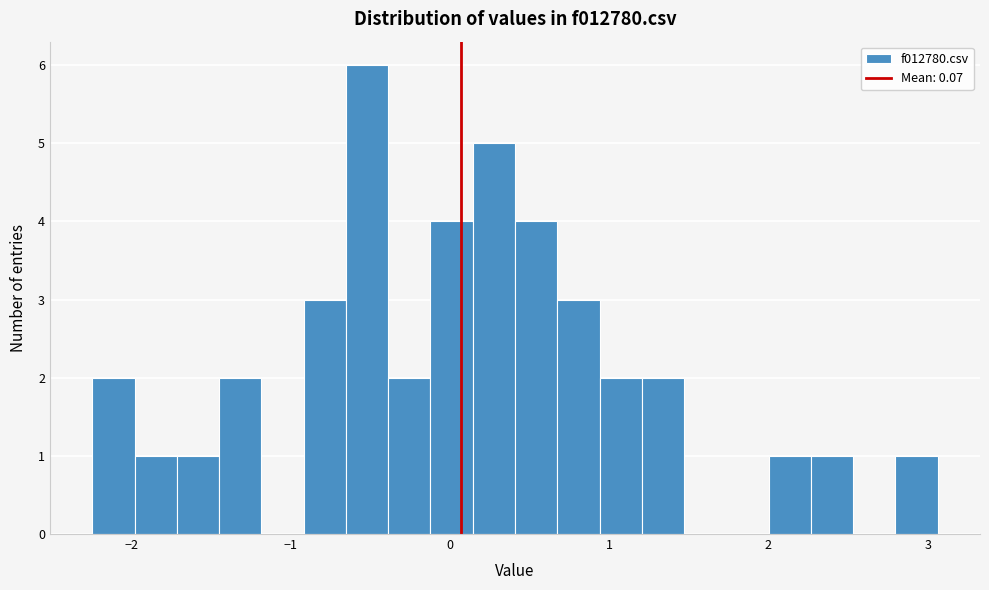

Around what value on the x-axis is the tallest bar? Give the approximate position of its centre, as read against the axis.

-0.5